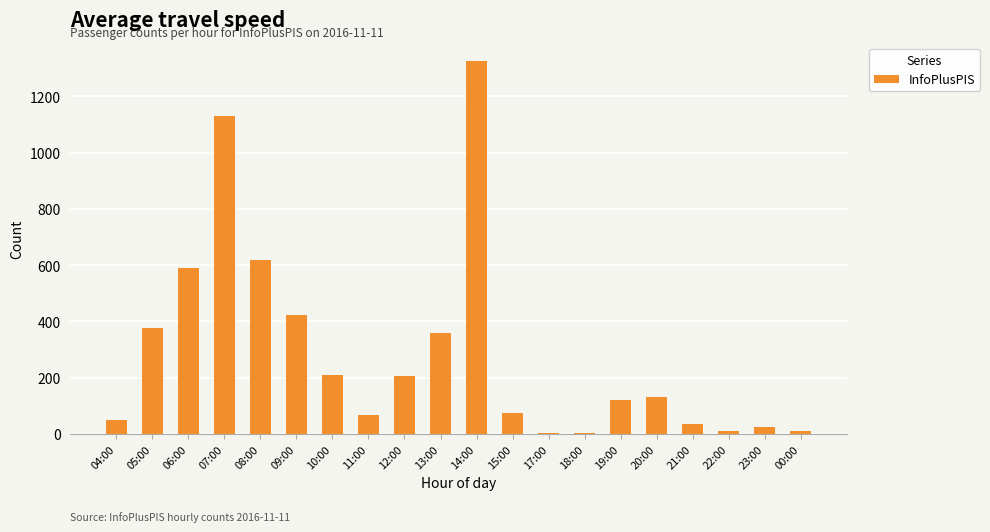

What is the maximum value shown in the chart?

1324